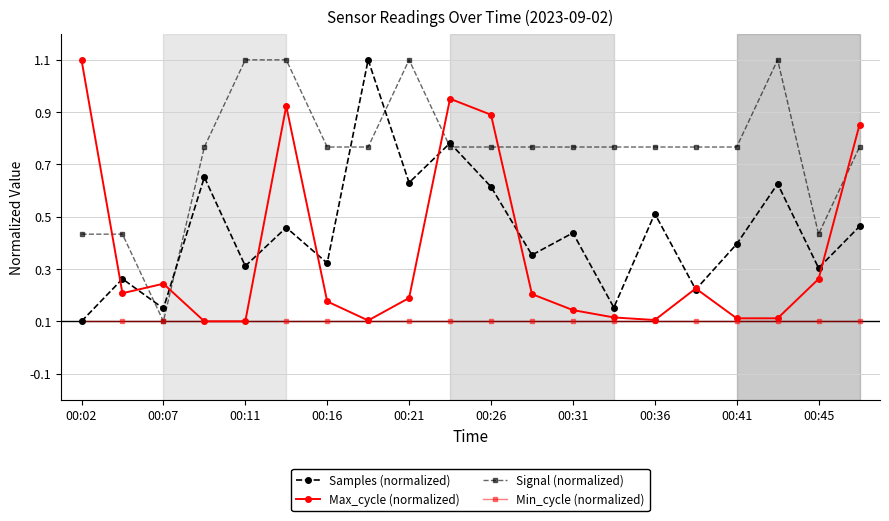

Does the chart have visible grid lines?

Yes